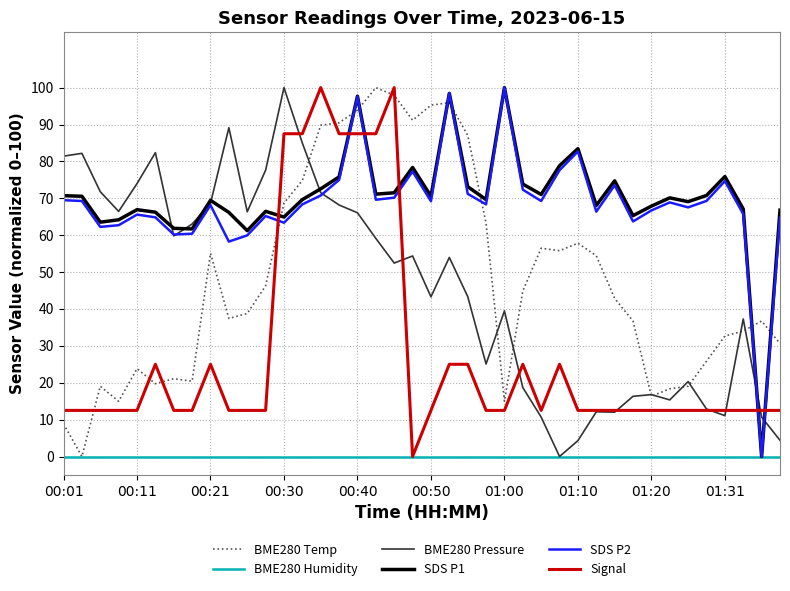

What is the maximum value for SDS P1?

100.0